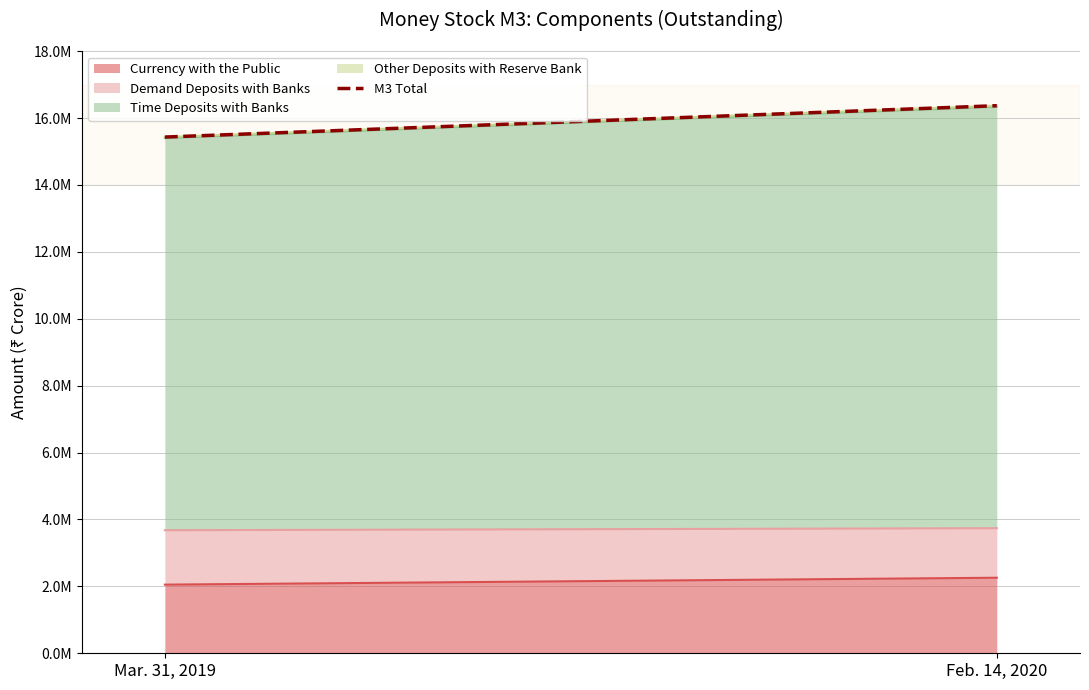

Which label corresponds to the largest value in the chart?

Feb. 14, 2020